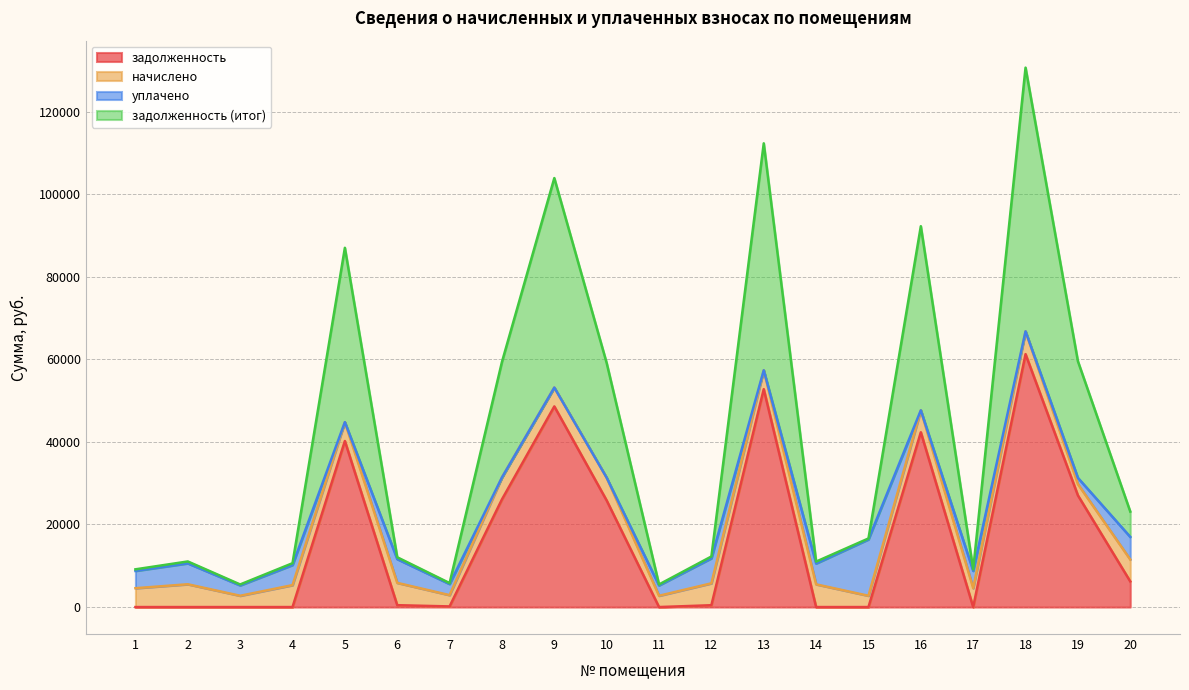

Does the chart have visible grid lines?

Yes